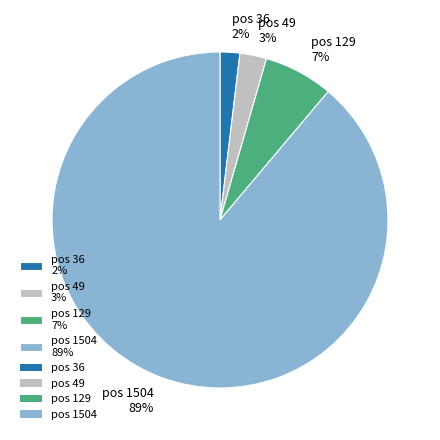

How many slices are in this pie chart?

4